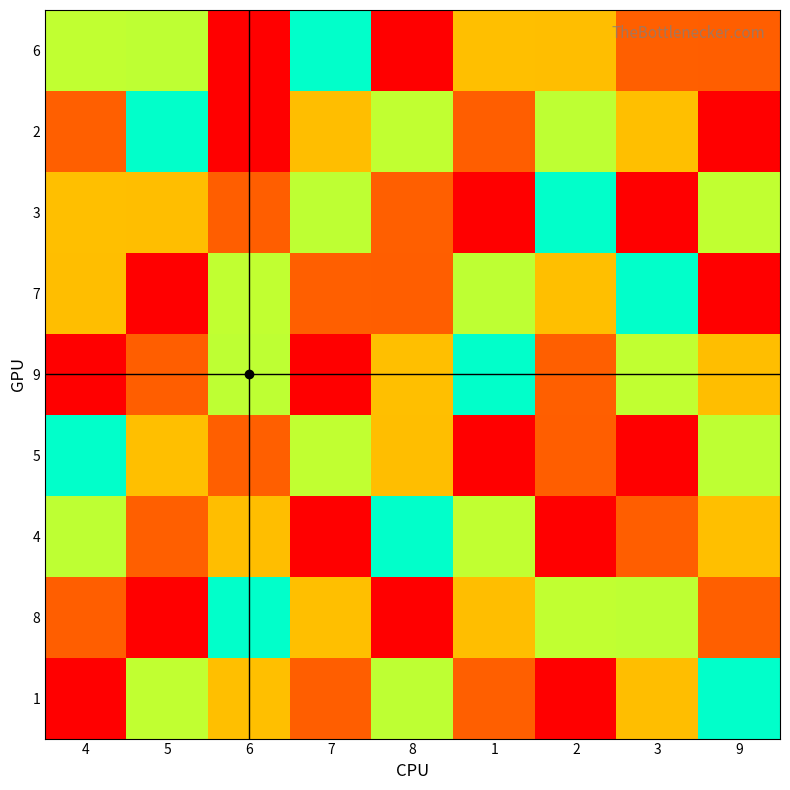

What is the smallest value displayed?

1